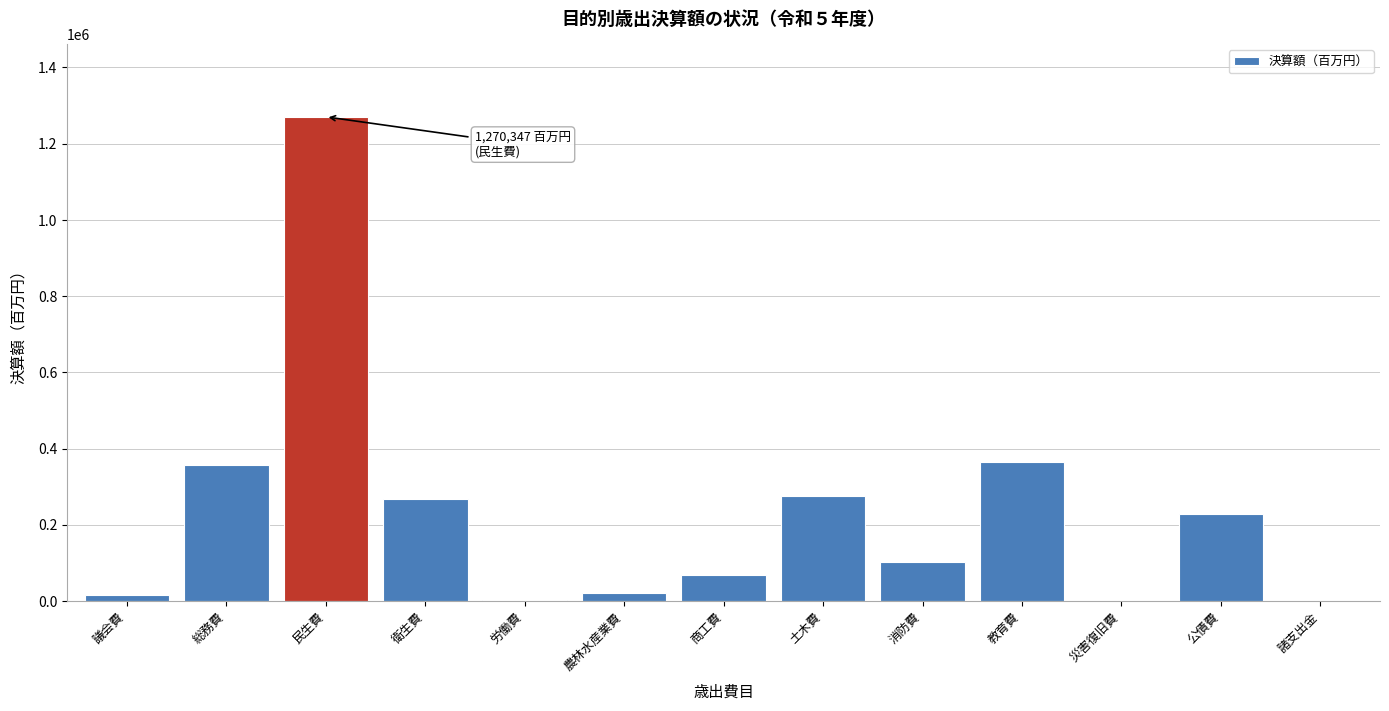

What is the sum of all values?

2971758